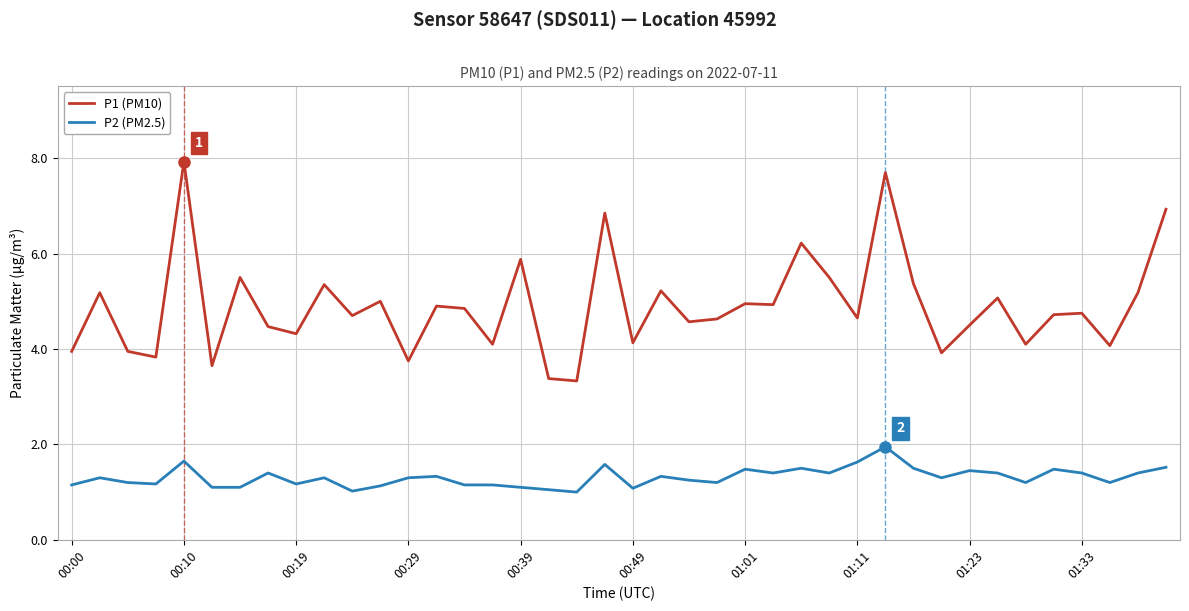

Which series has the largest range (max minus min)?

P1 (PM10)